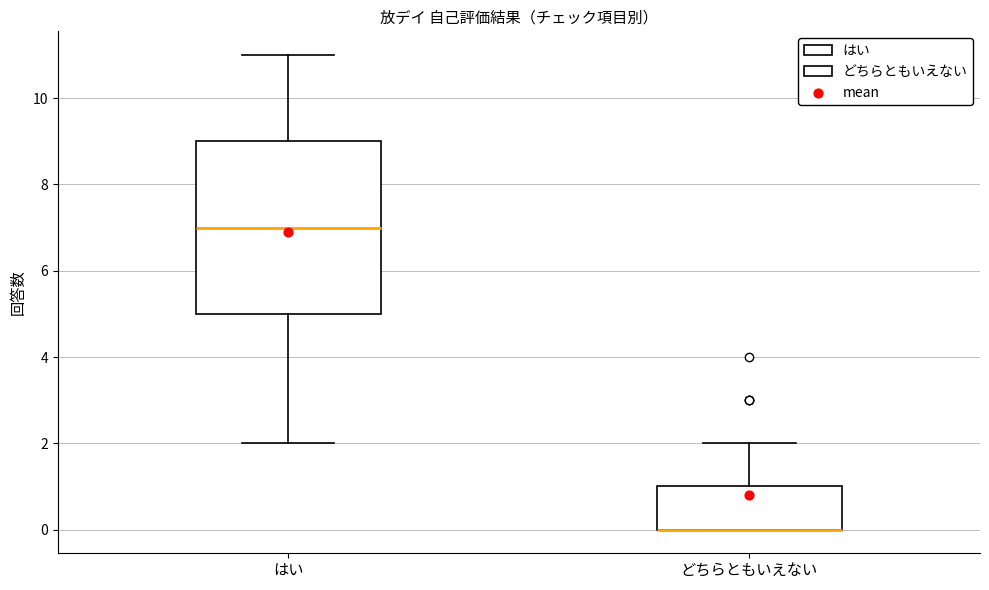

Reading left to right, transcribe this box plot: for each box, give where its median line is, the range the box spans, and where its two whiskers end, as read against the y-axis. The values are not printed on the chart, so give them approximately, as read against the axis.

はい: median 7, box 5 to 9, whiskers 2 to 11
どちらともいえない: median 0 (drawn on the box's lower edge), box 0 to 1, whiskers 0 to 2